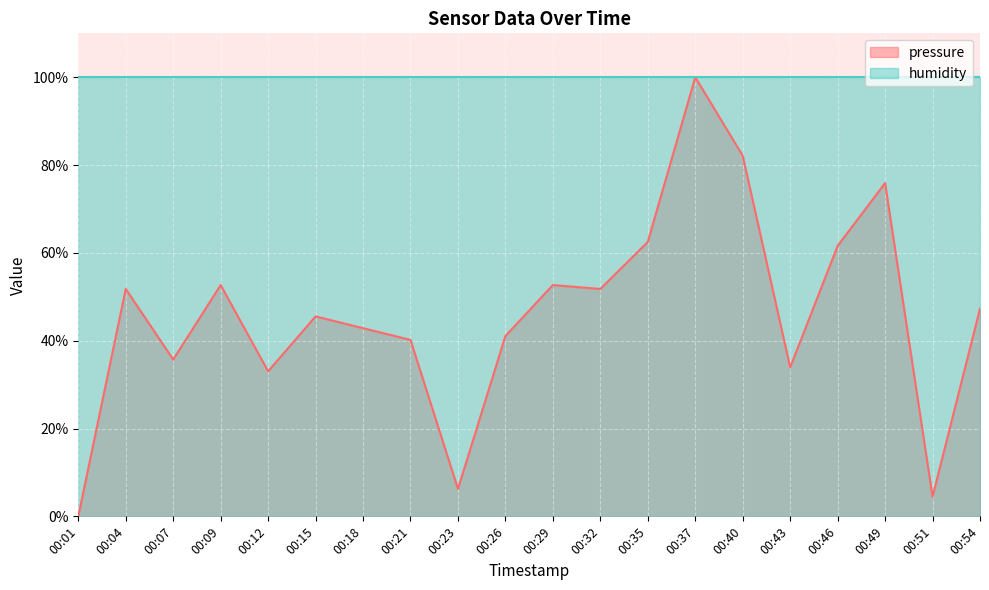

At which label is the value closest to 50?

00:04